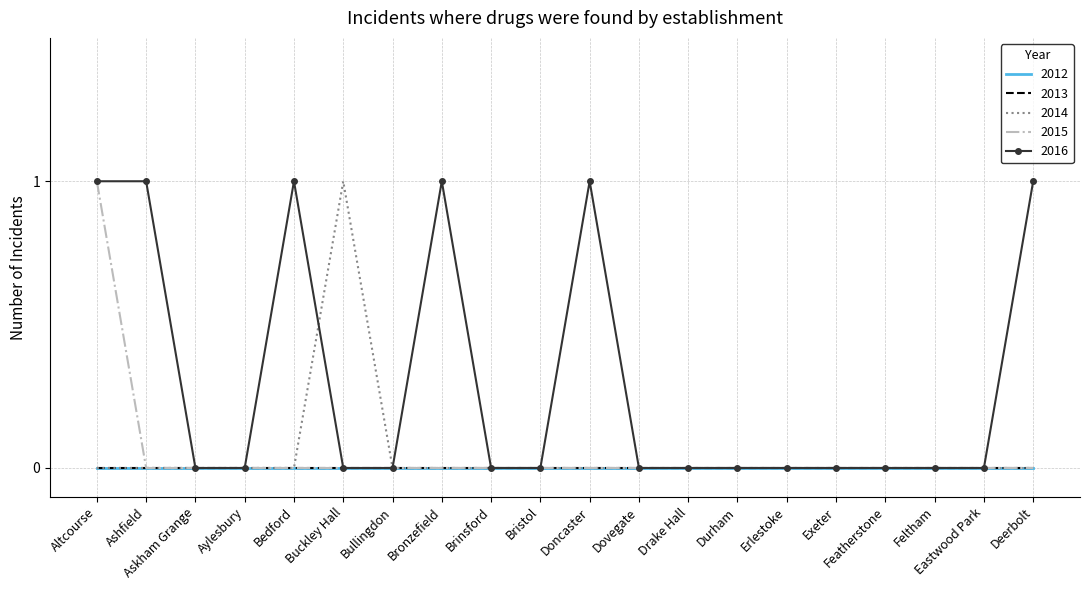

True or false: 2015 and 2016 intersect in this chart.

False